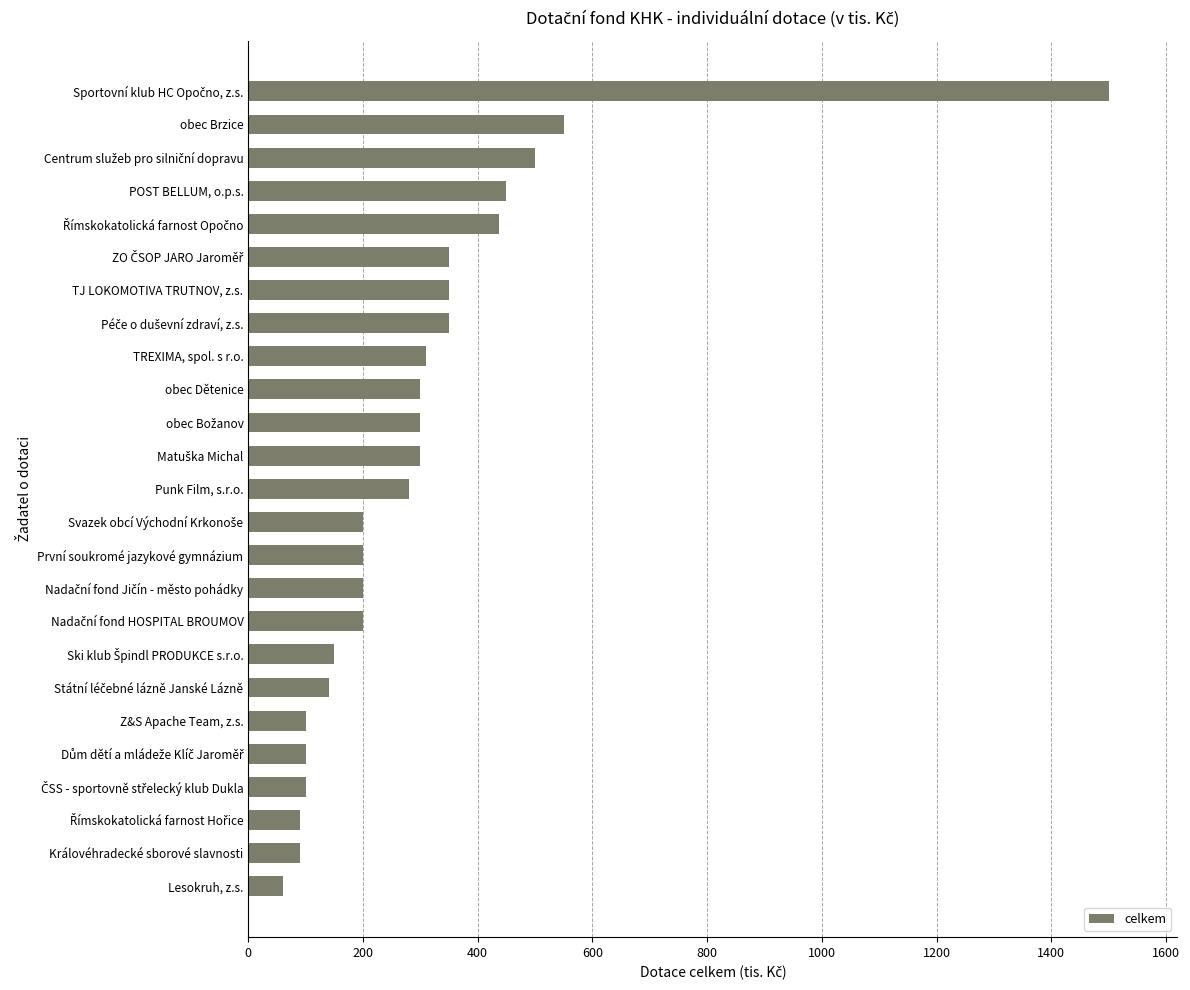

At which label is the value closest to 780?

obec Brzice